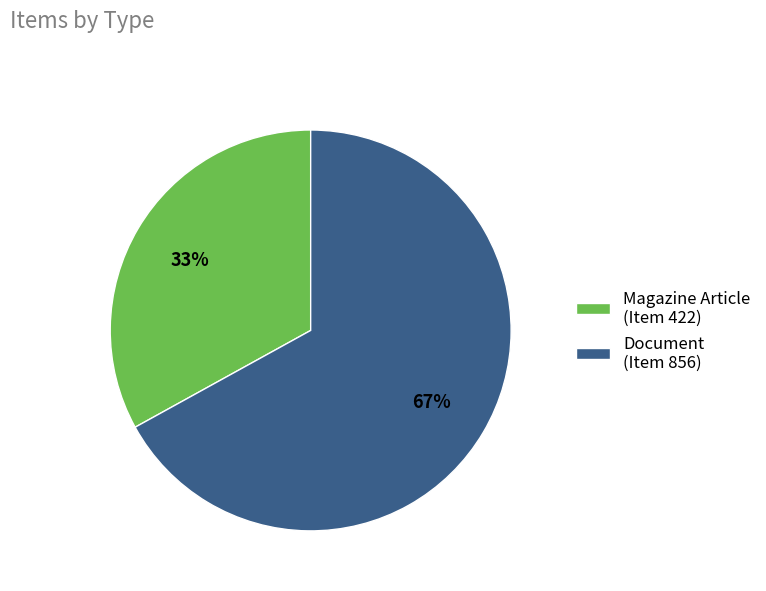

Is the sum of Document (Item 856) and Magazine Article (Item 422) greater than half?

Yes